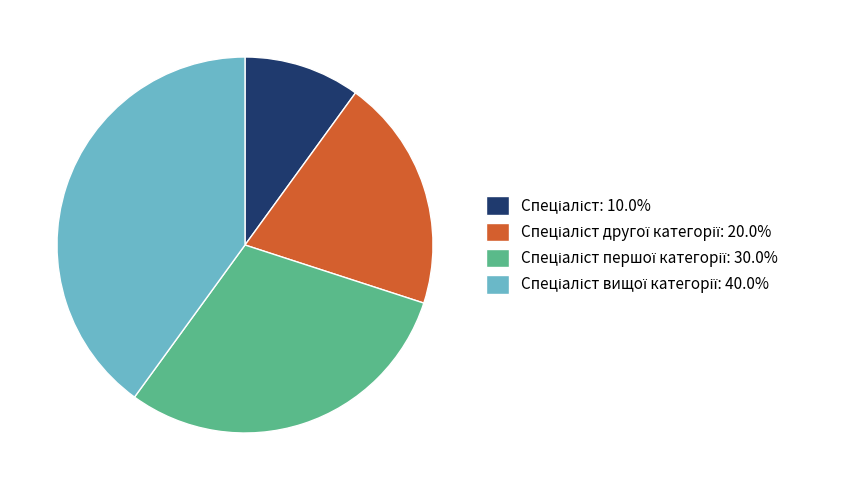

How many segments does this pie chart have?

4